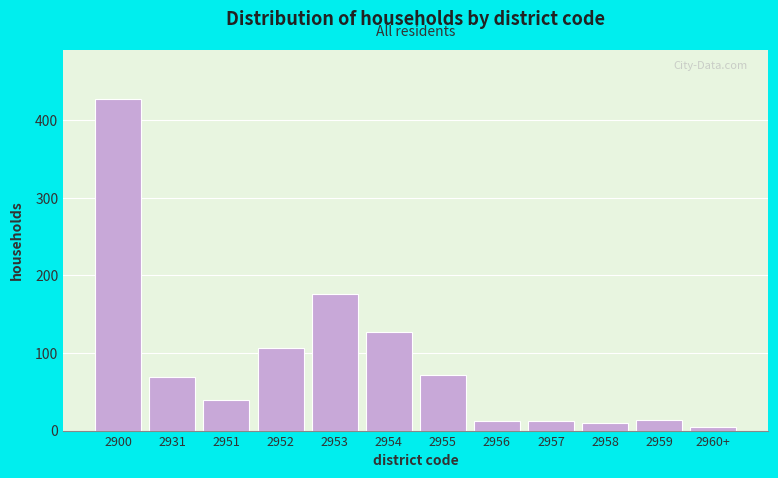

What is the change in value from 2951 to 2958?

-29